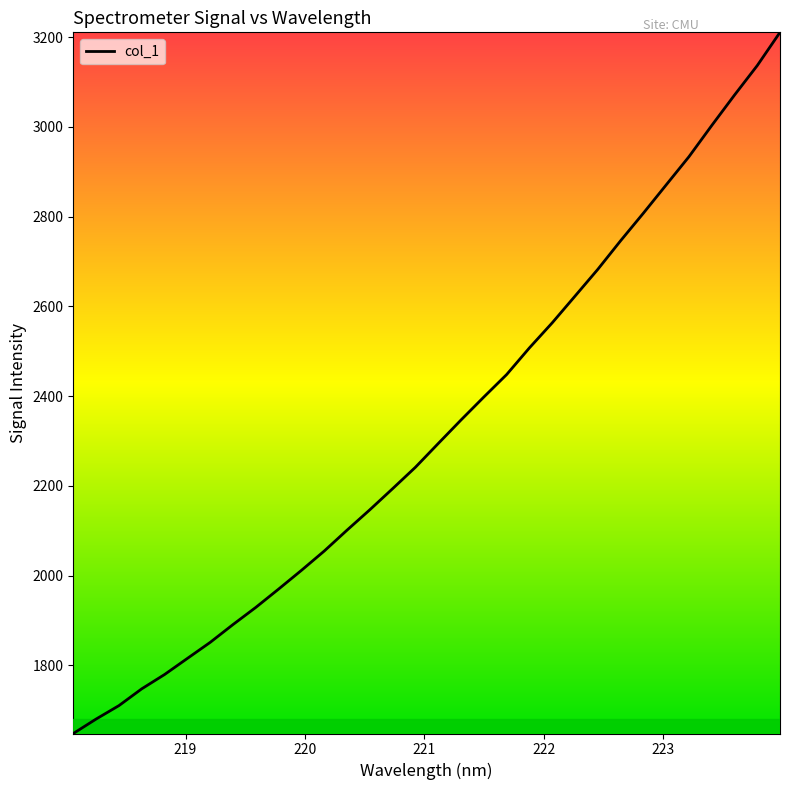

Does the chart display data point markers on the line(s)?

No